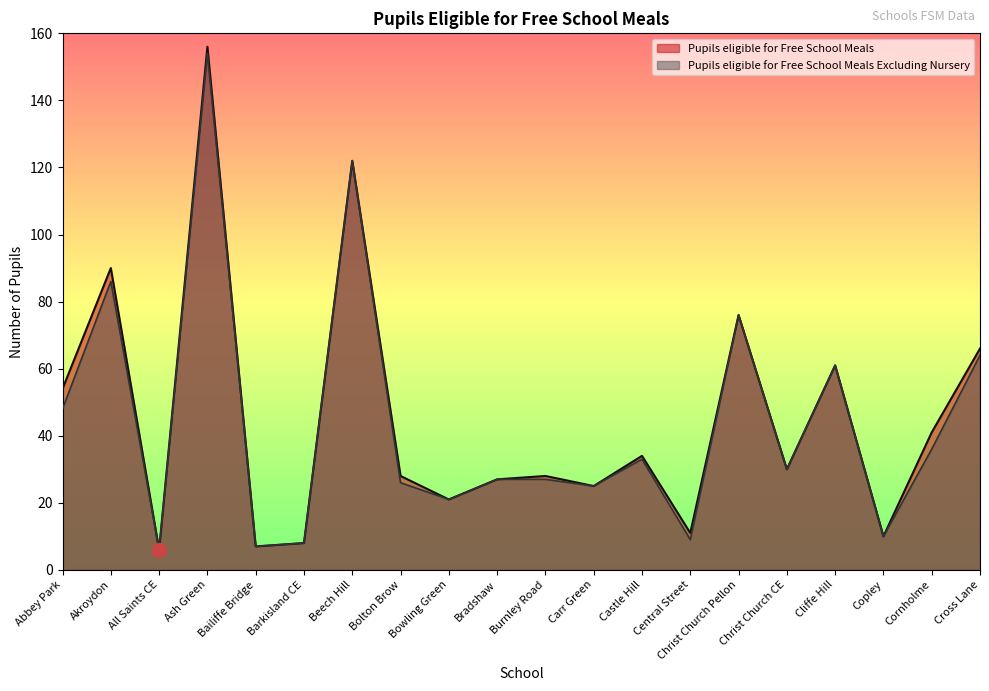

How many lines are shown in the chart?

2